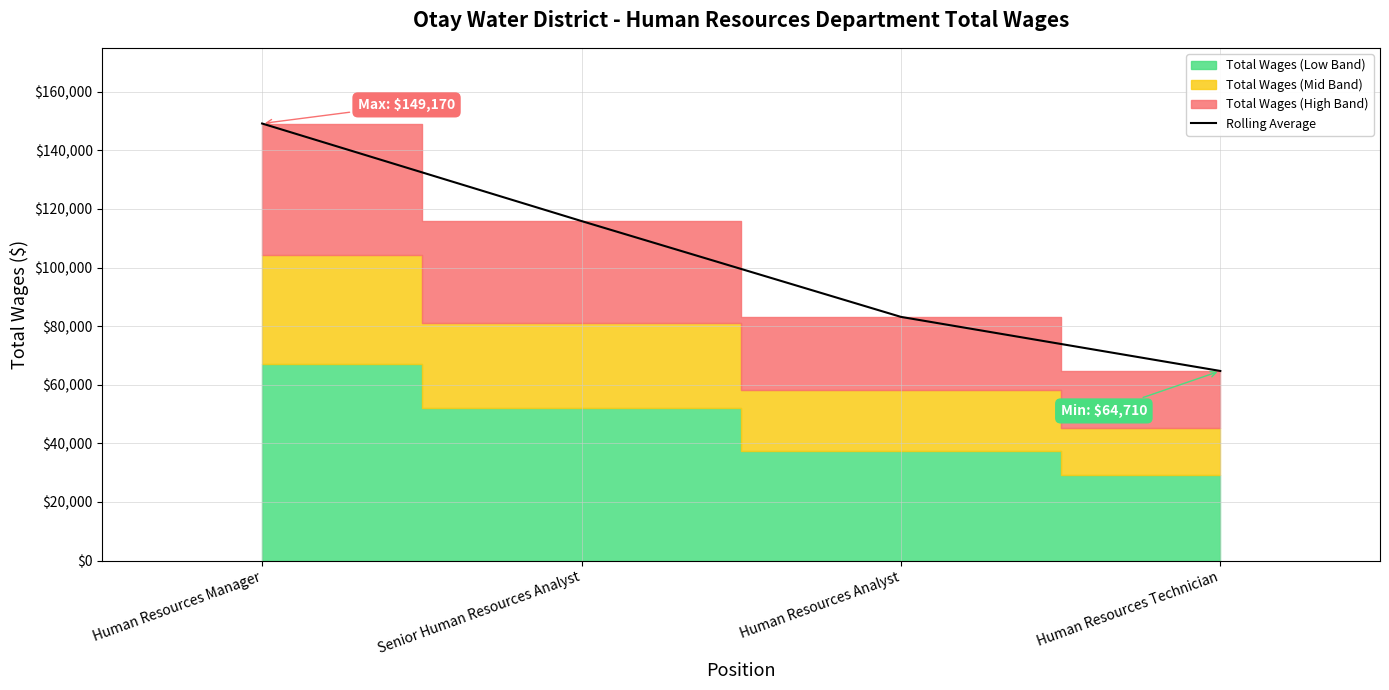

Reading left to right, what are all the values shown in this chart?

149170	115876	83169	64710